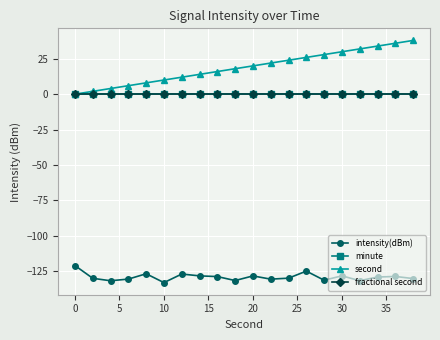

How many interior local peaks does the intensity(dBm) series have?

6